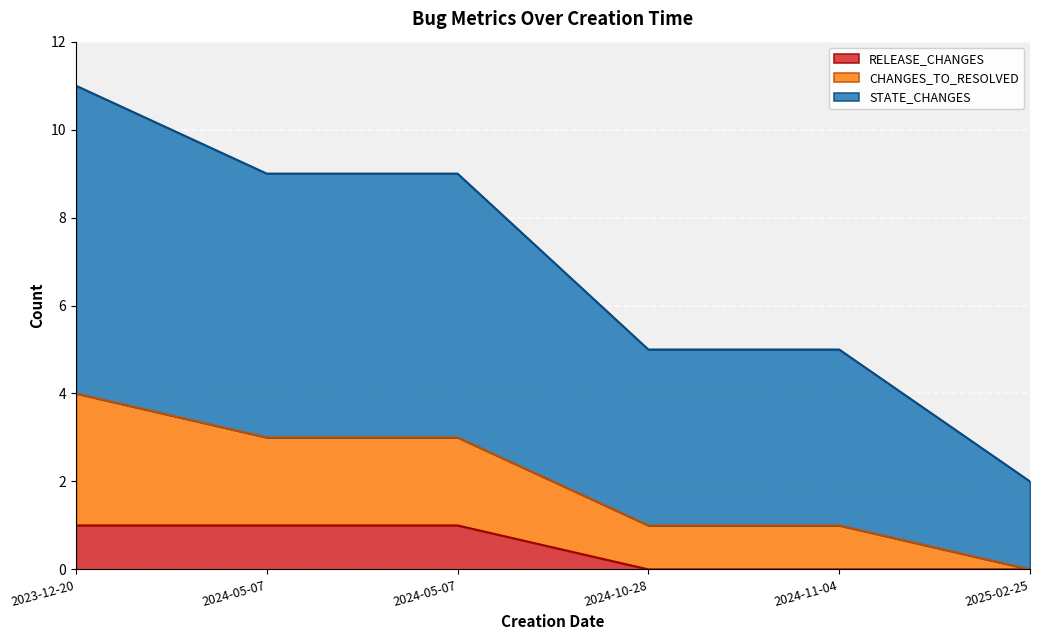

What is the sum of the RELEASE_CHANGES values at 2025-02-25 and 2024-05-07?

1